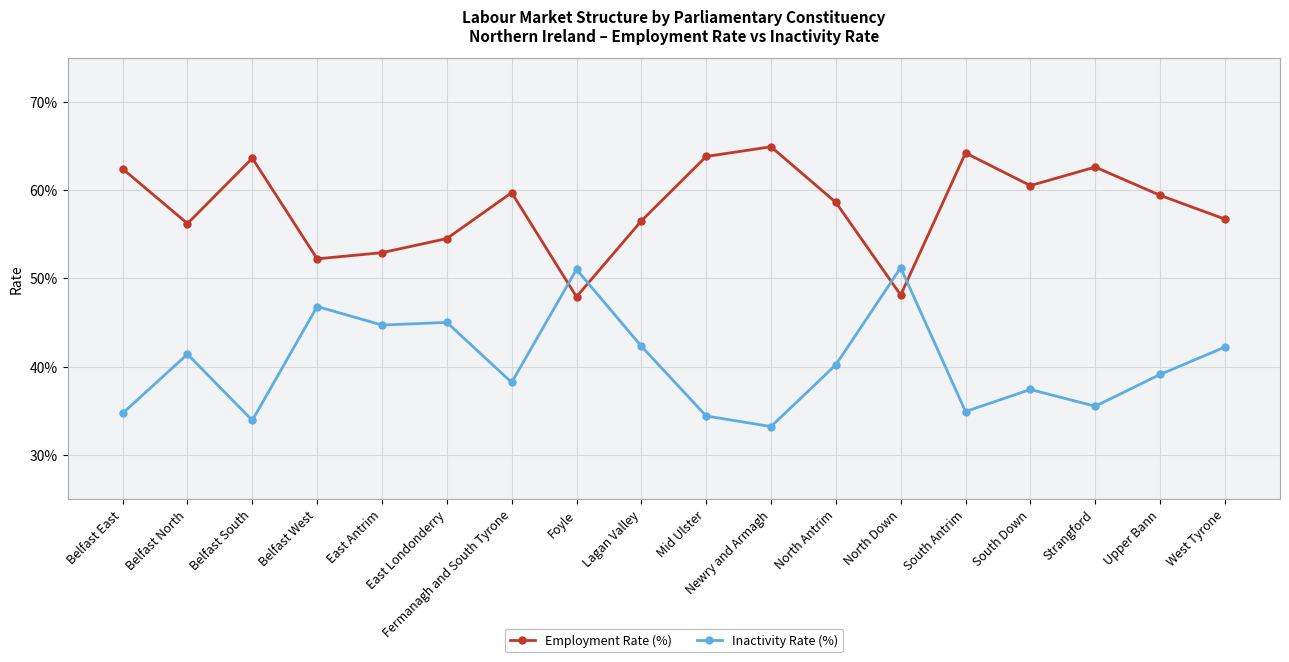

True or false: Employment Rate (%) and Inactivity Rate (%) cross at least once.

True